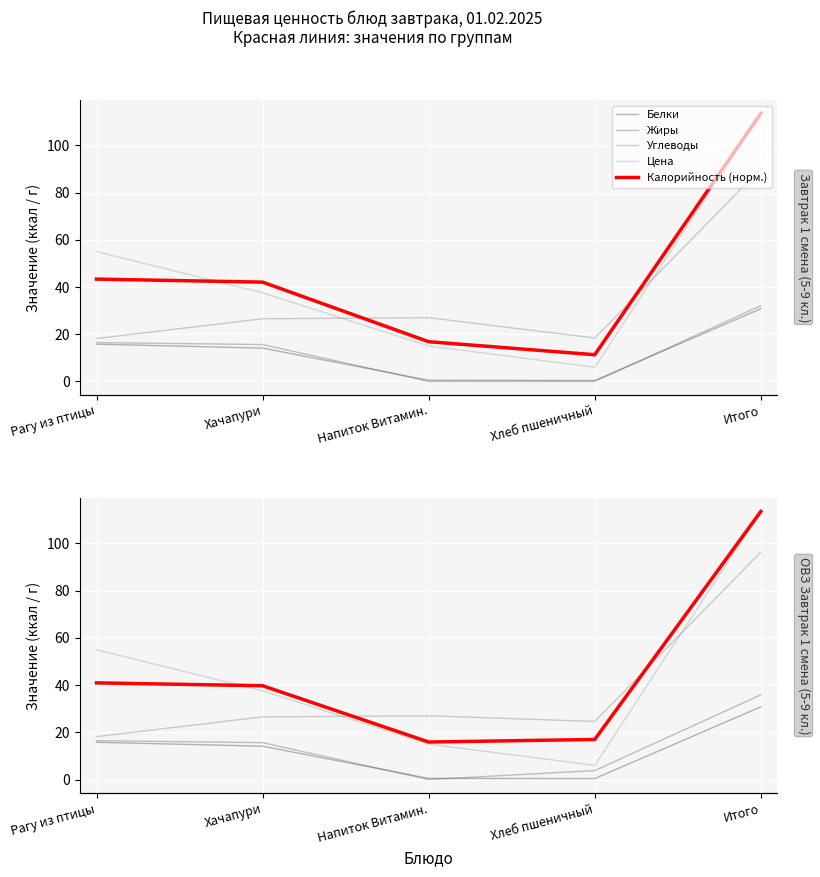

The Белки series shows 30.8 at Итого. True or false?

True